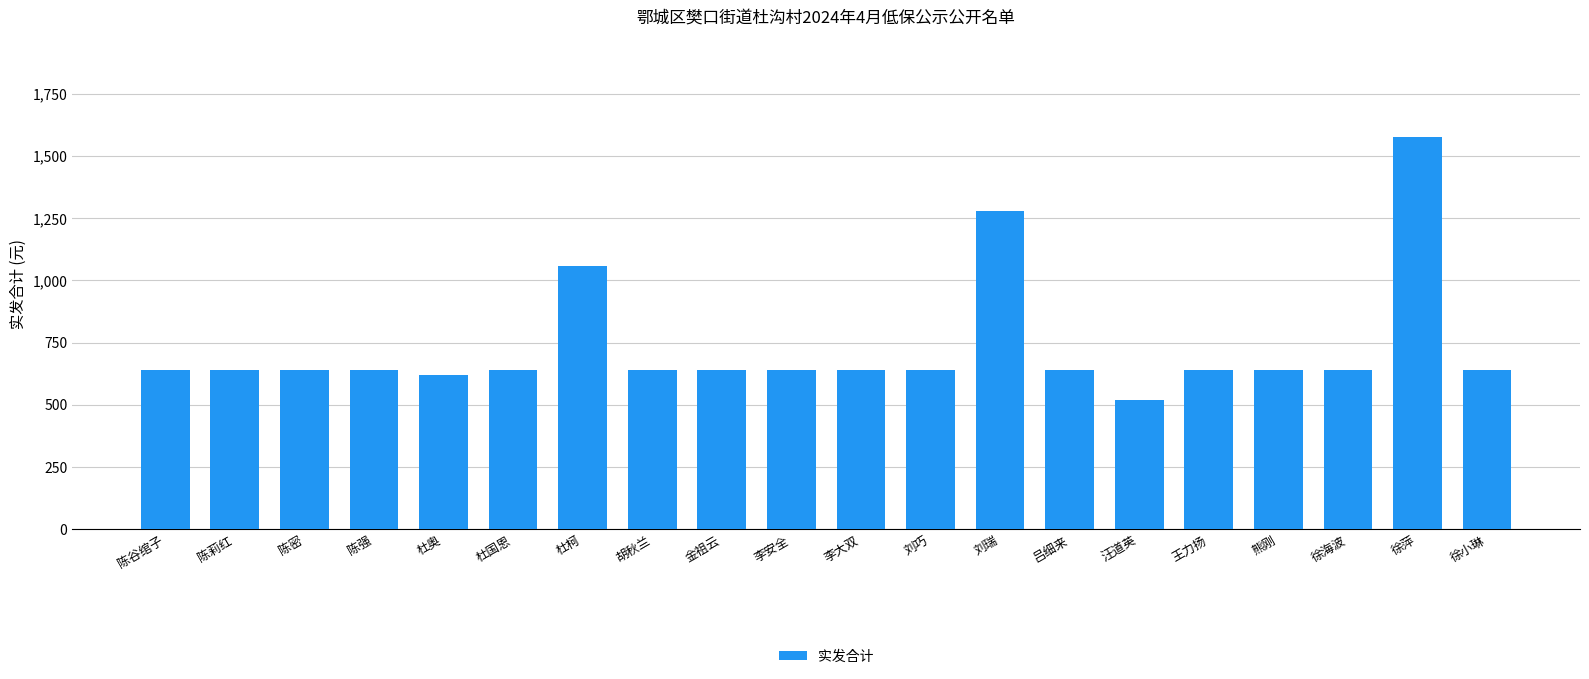

What is the smallest value displayed?

520